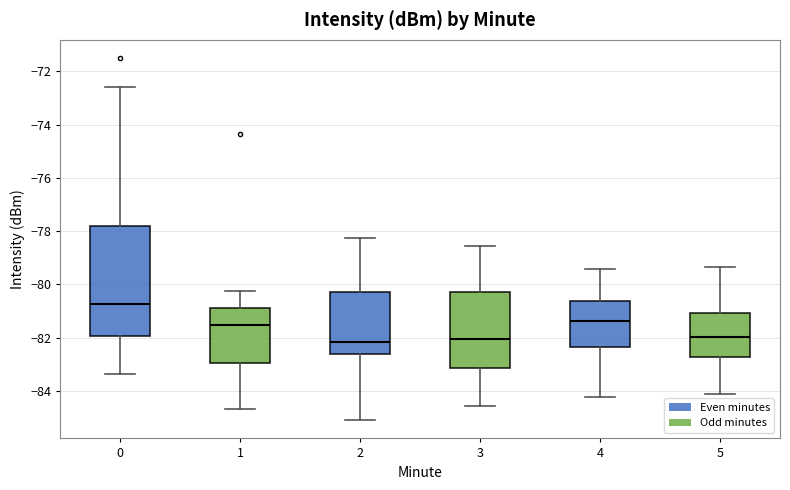

Reading left to right, transcribe this box plot: for each box, give where its median line is, the range the box spans, and where its two whiskers end, as read against the y-axis. The values are not printed on the chart, so give them approximately, as read against the axis.

0: median -80.8, box -82.0 to -77.8, whiskers -83.4 to -72.6
1: median -81.6, box -83.0 to -80.8, whiskers -84.6 to -80.2
2: median -82.2, box -82.6 to -80.2, whiskers -85.0 to -78.2
3: median -82.0, box -83.2 to -80.2, whiskers -84.6 to -78.6
4: median -81.4, box -82.4 to -80.6, whiskers -84.2 to -79.4
5: median -82.0, box -82.8 to -81.0, whiskers -84.2 to -79.4